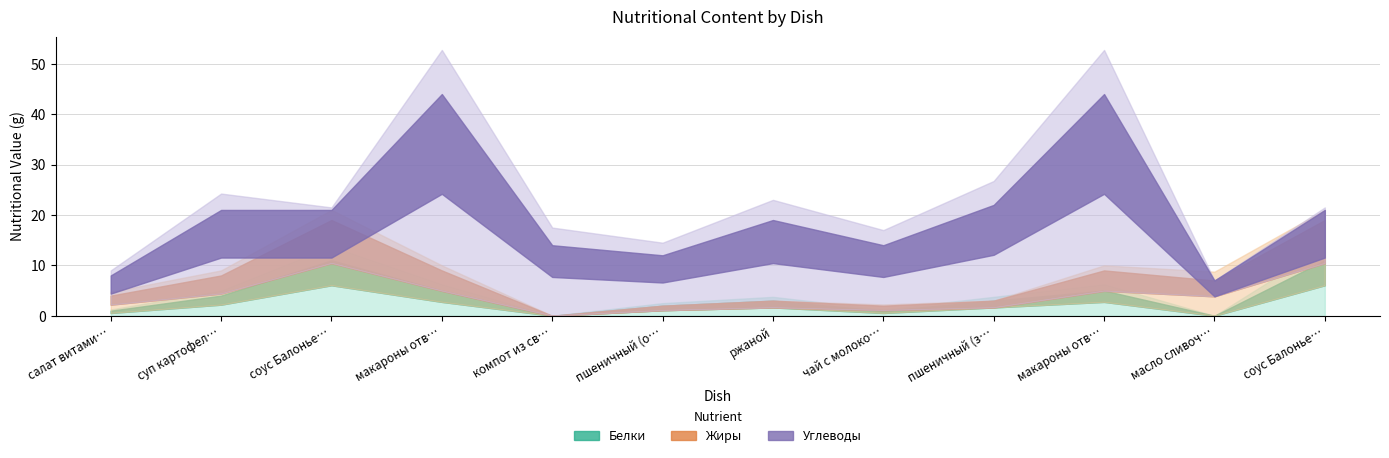

After their last crossing, which series has the higher values: Углеводы or Белки?

Углеводы